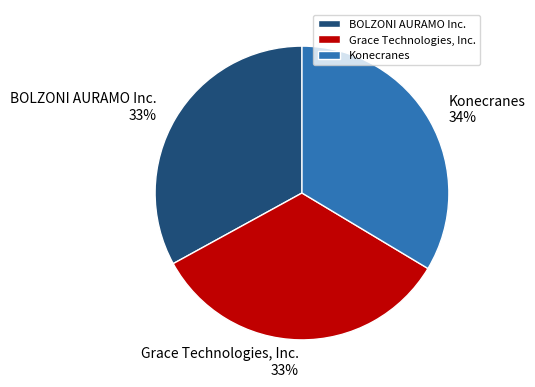

Combined, do Konecranes and Grace Technologies, Inc. account for over 50%?

Yes